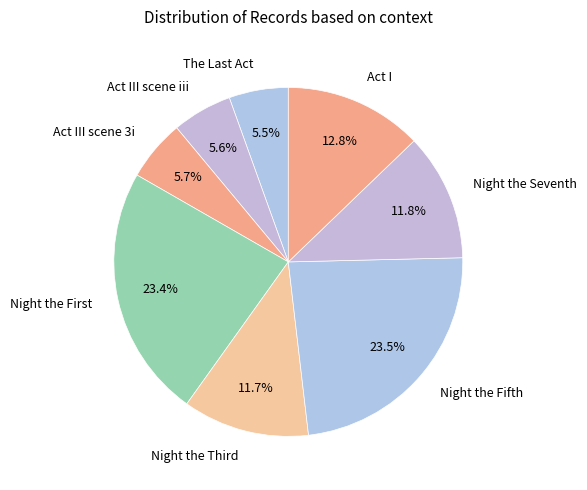

Does any single category account for the majority?

No